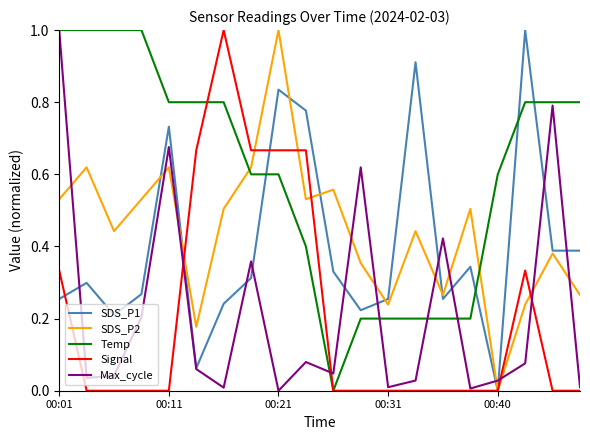

True or false: Max_cycle and SDS_P2 cross at least once.

True